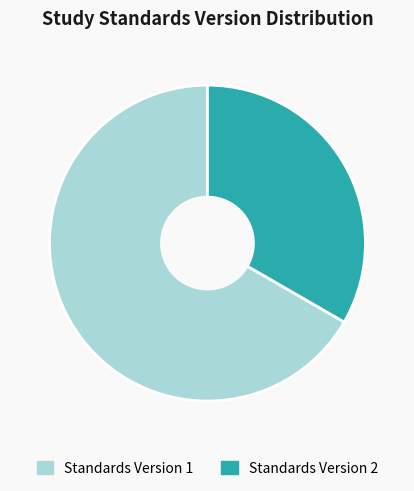

Count the number of slices in the pie.

2